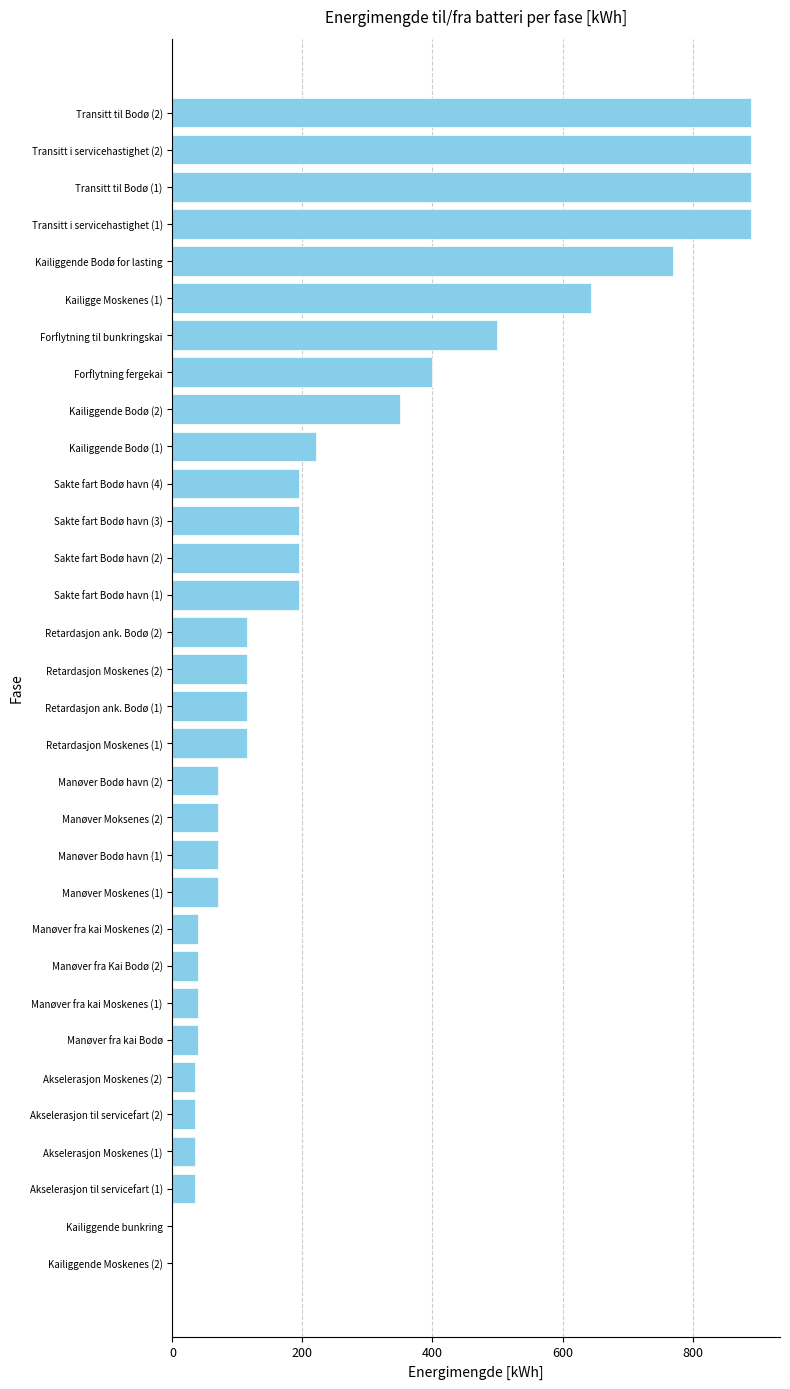

What is the sum of all values?

8264.7